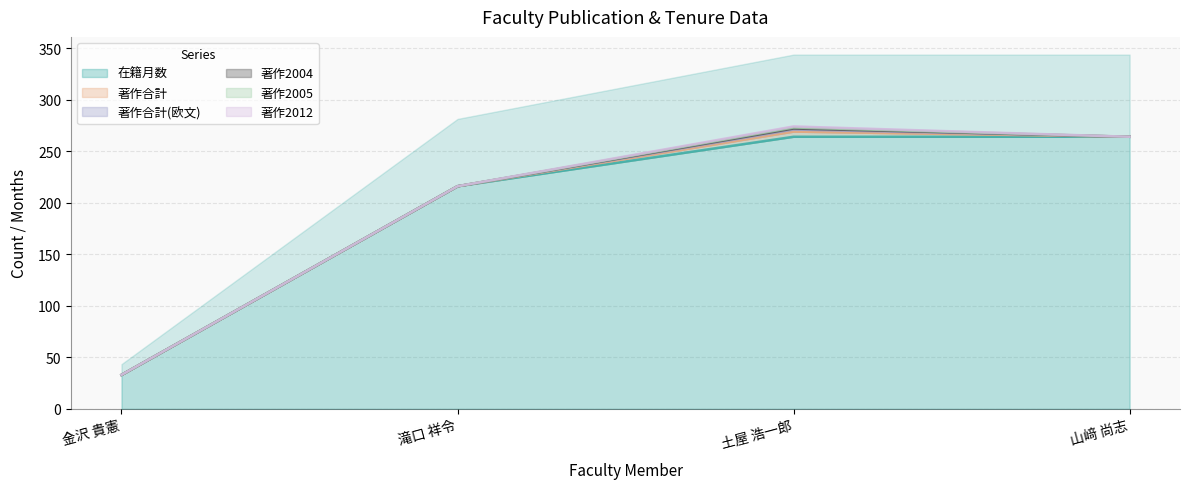

At which label is 著作2005 closest to 0?

金沢 貴憲